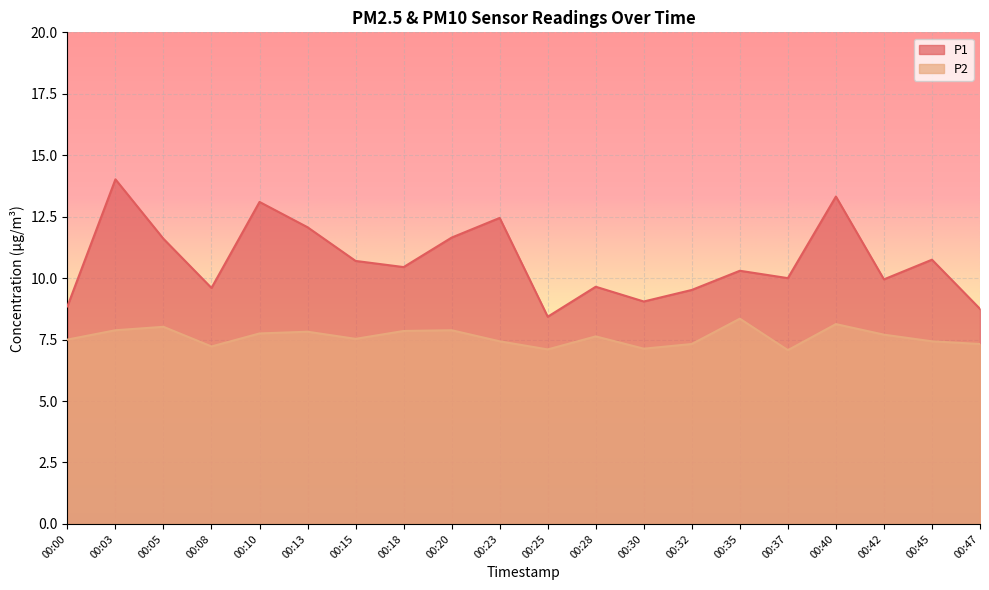

List the series in order of their peak value, lowest first.

P2, P1